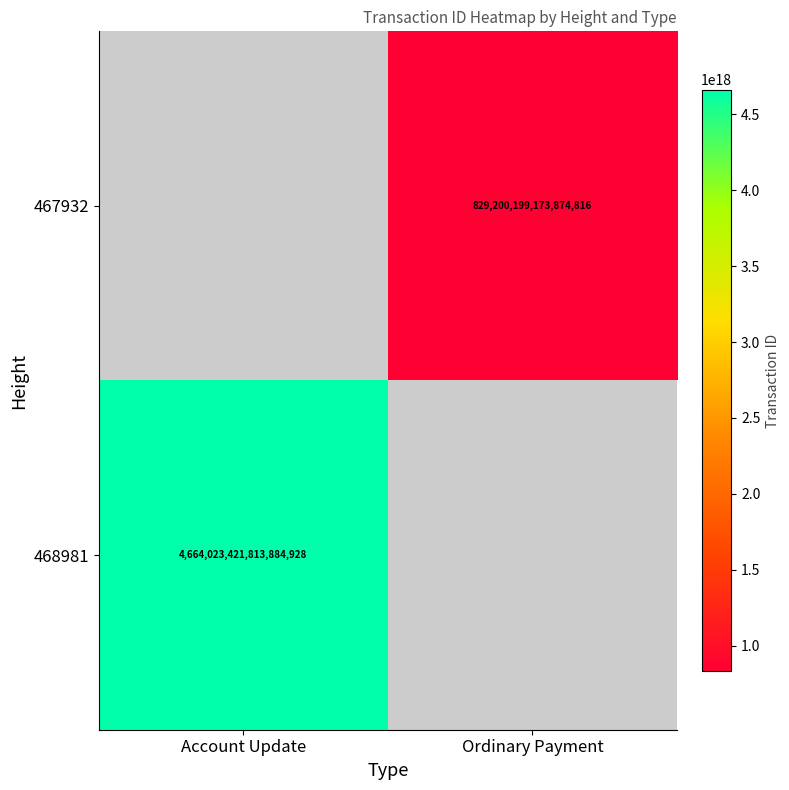

Is the value of 467932 at Ordinary Payment greater than the value of 468981 at Account Update?

No